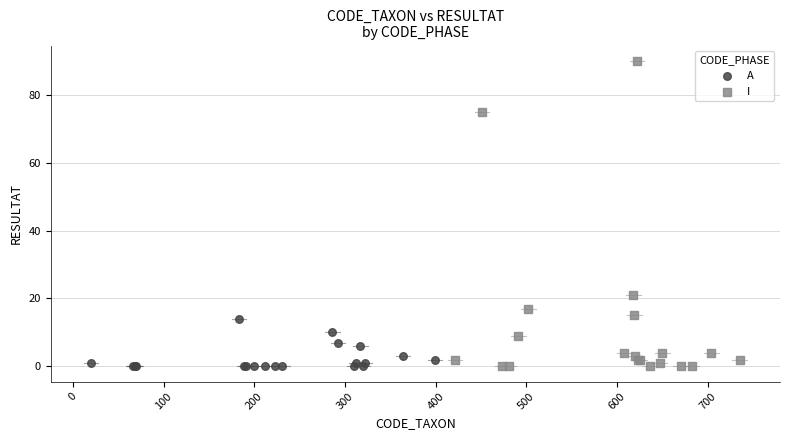

Which series has the widest spread of Y values?

I